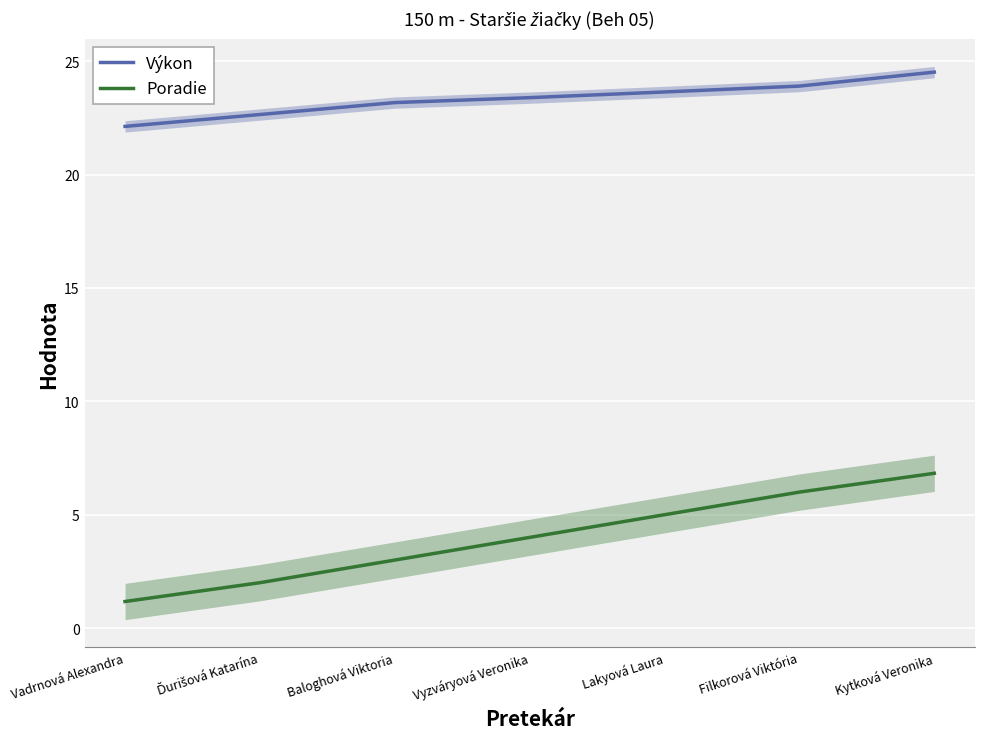

What is the label of the 7th point from the right?

Vadrnová Alexandra